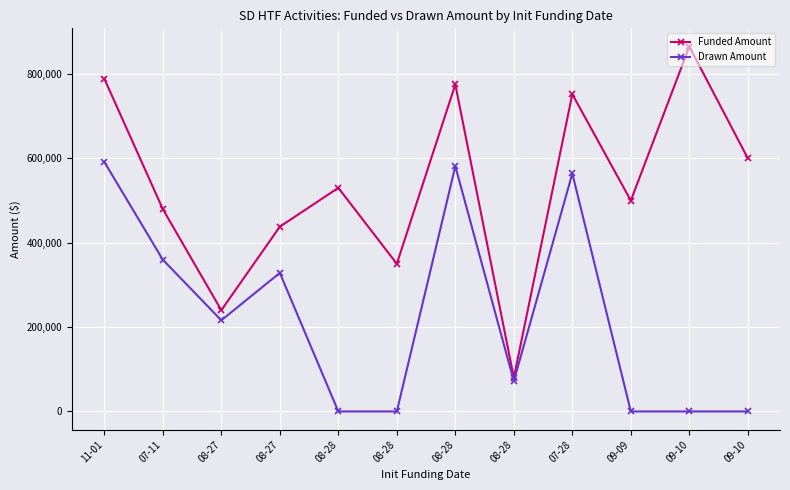

Does the chart have visible grid lines?

Yes